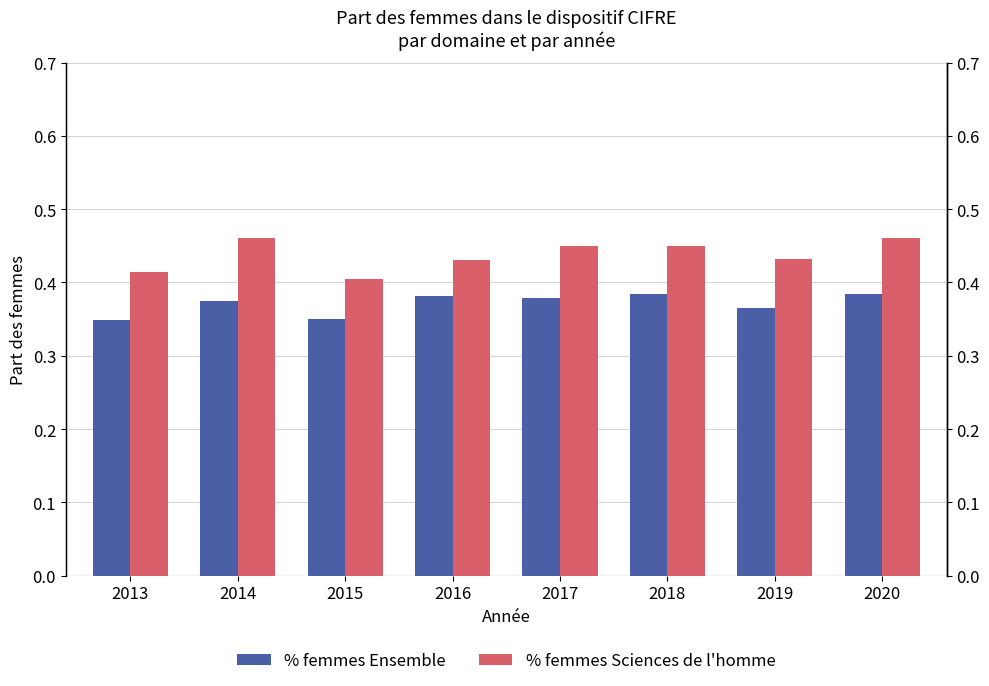

How many series are shown in this chart?

2